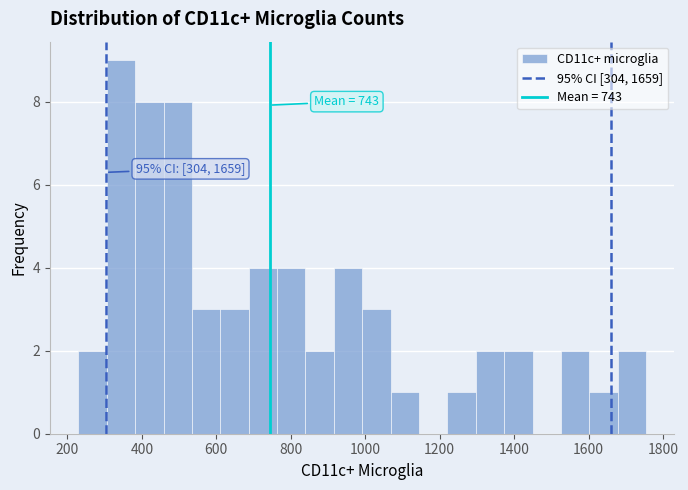

Around what value on the x-axis is the tallest bar? Give the approximate position of its centre, as read against the axis.

340